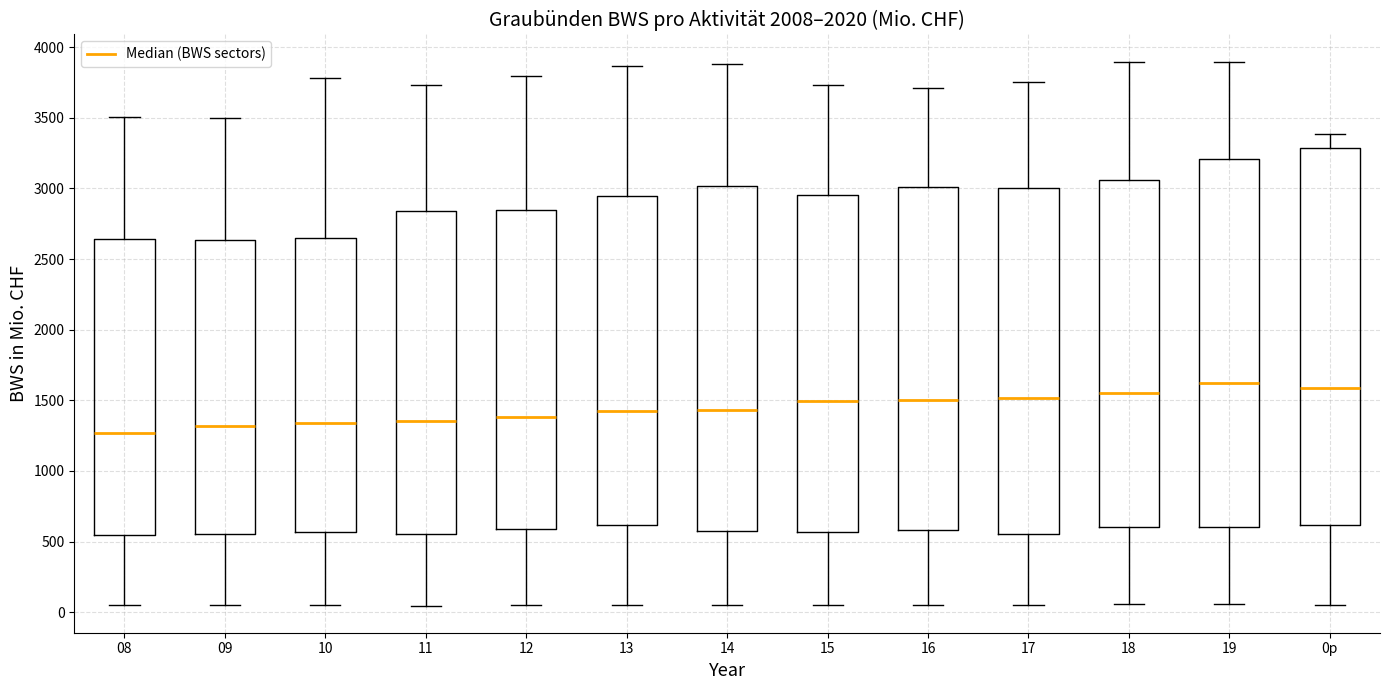

Which box is the tallest, from its lower edge to its upper edge?

0p